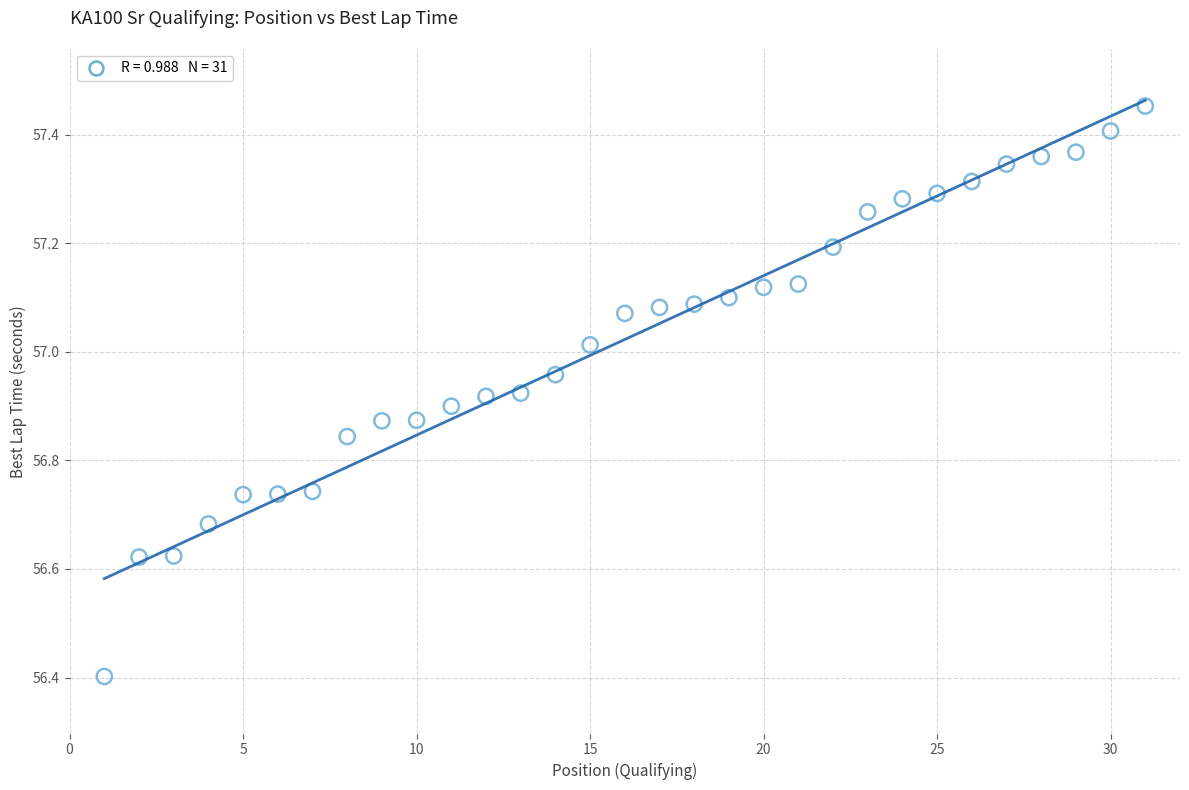

What Y value in the scatter plot is closest to 56?

56.4